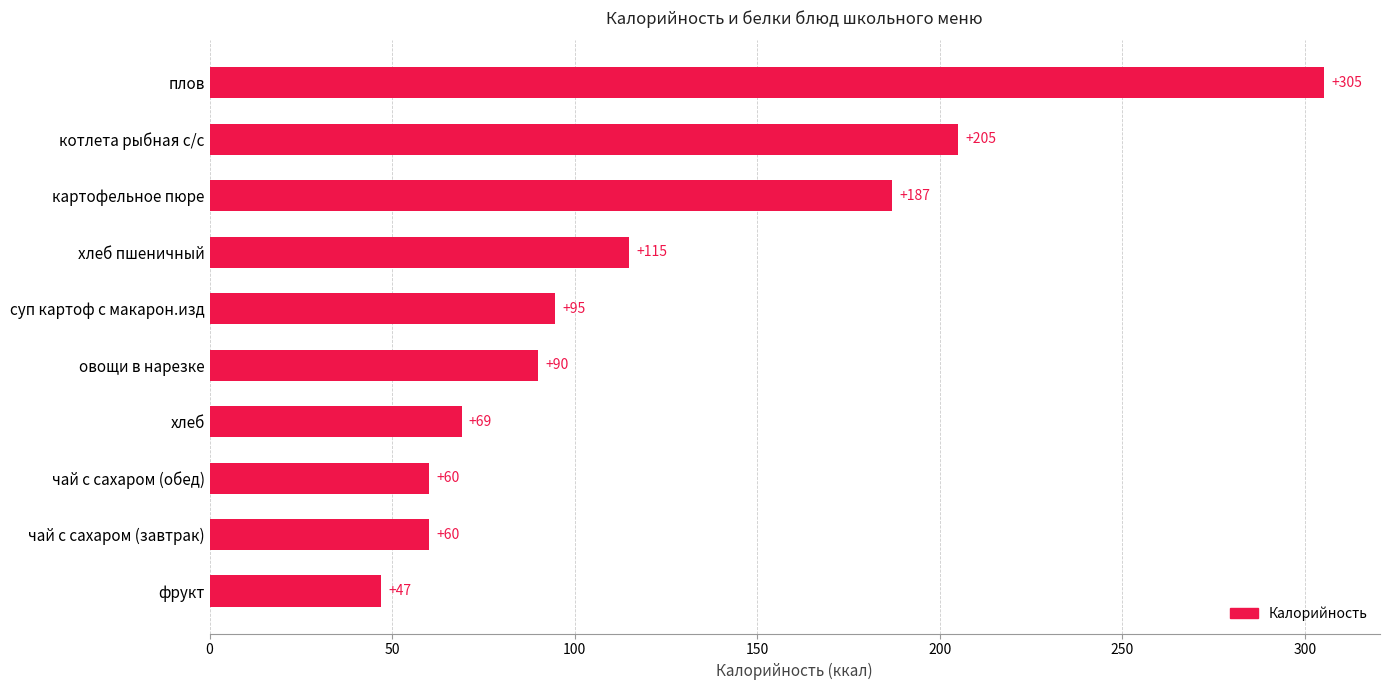

What is the change in value from чай с сахаром (обед) to картофельное пюре?

+127.0